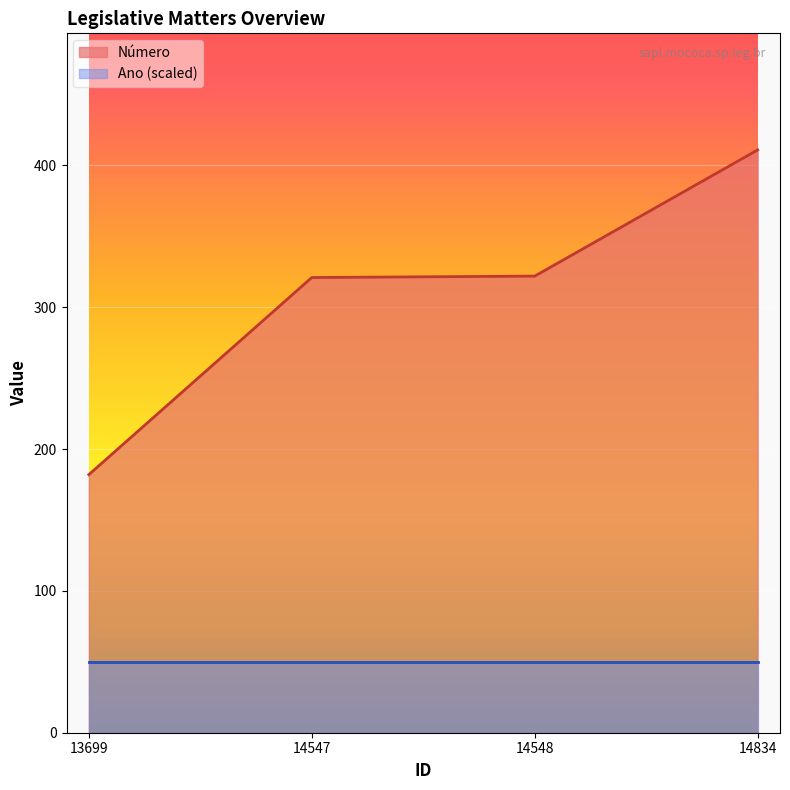

What value does the data have at 14548, to the nearest 10?

320